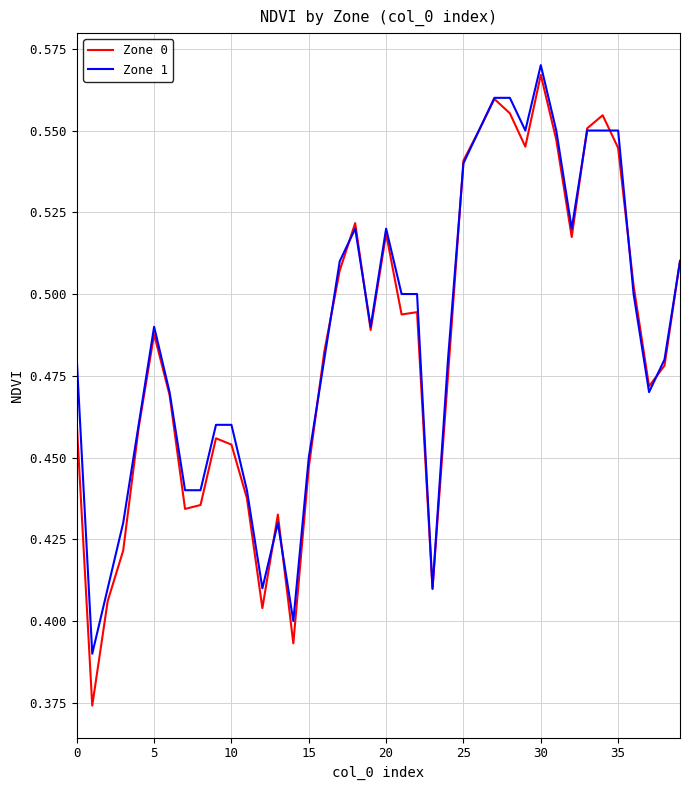

Which series has the largest range (max minus min)?

Zone 0